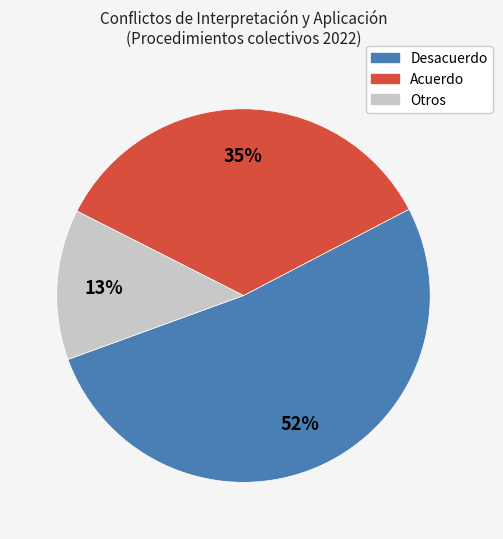

To the nearest percent, what is the average slice percentage?

33%